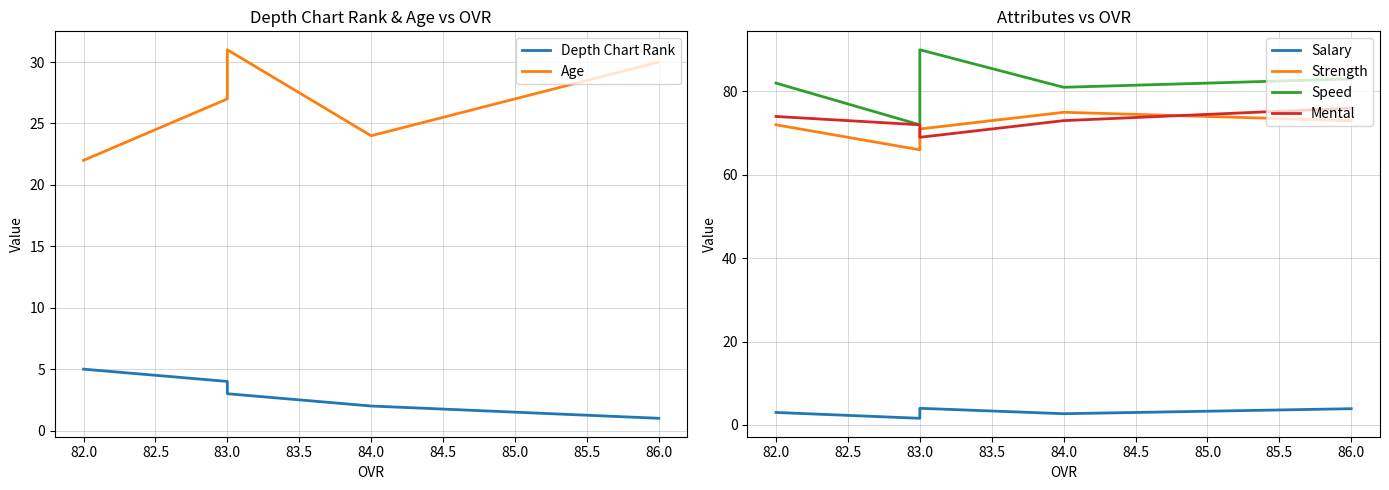

Where is the first local minimum for Strength?

83.0